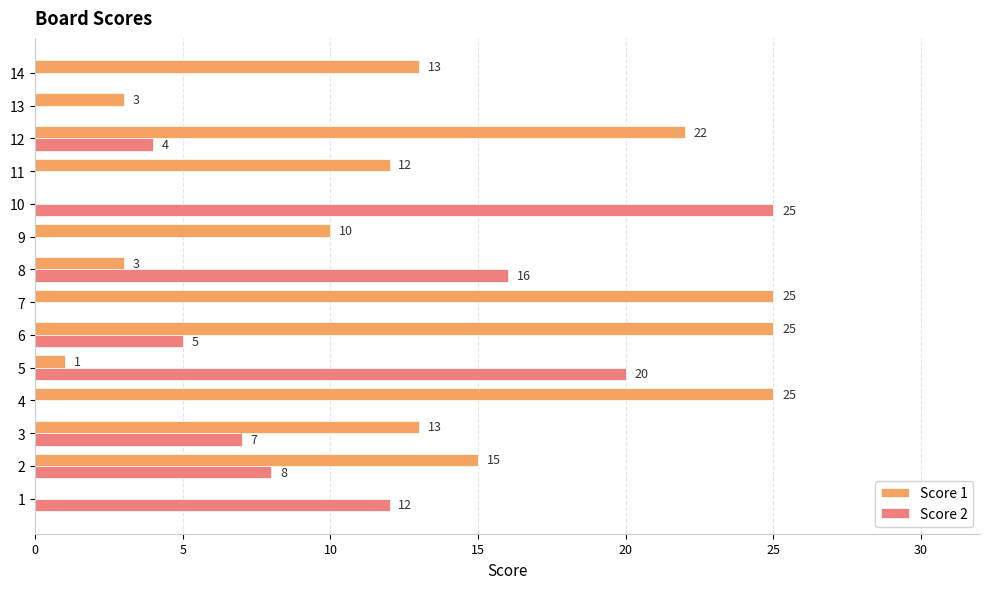

True or false: Score 1 has a value of 3 at 13.

True